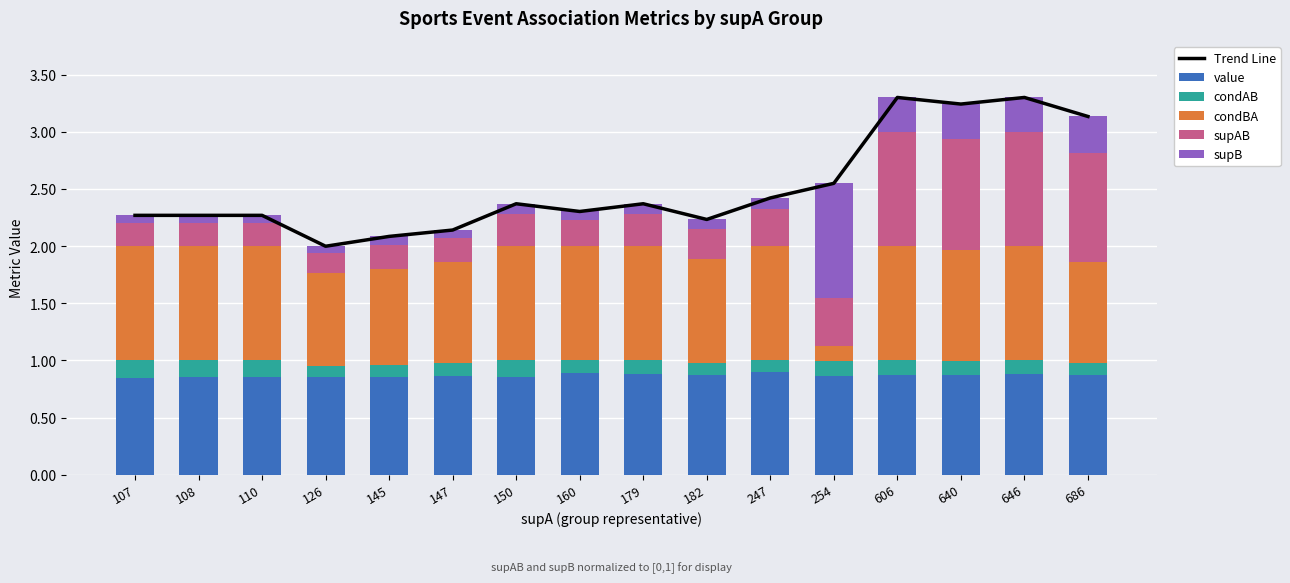

Reading left to right, what are all the values shown in this chart?

Trend Line: 107=2.3	108=2.3	110=2.3	126=2.0	145=2.1	147=2.1	150=2.4	160=2.3	179=2.4	182=2.2	247=2.4	254=2.6	606=3.3	640=3.2	646=3.3	686=3.1
value: 107=0.9	108=0.9	110=0.9	126=0.9	145=0.9	147=0.9	150=0.9	160=0.9	179=0.9	182=0.9	247=0.9	254=0.9	606=0.9	640=0.9	646=0.9	686=0.9
condAB: 107=0.1	108=0.1	110=0.1	126=0.1	145=0.1	147=0.1	150=0.1	160=0.1	179=0.1	182=0.1	247=0.1	254=0.1	606=0.1	640=0.1	646=0.1	686=0.1
condBA: 107=1.0	108=1.0	110=1.0	126=0.8	145=0.8	147=0.9	150=1.0	160=1.0	179=1.0	182=0.9	247=1.0	254=0.1	606=1.0	640=1.0	646=1.0	686=0.9
supAB: 107=0.2	108=0.2	110=0.2	126=0.2	145=0.2	147=0.2	150=0.3	160=0.2	179=0.3	182=0.3	247=0.3	254=0.4	606=1.0	640=1.0	646=1.0	686=0.9
supB: 107=0.1	108=0.1	110=0.1	126=0.1	145=0.1	147=0.1	150=0.1	160=0.1	179=0.1	182=0.1	247=0.1	254=1.0	606=0.3	640=0.3	646=0.3	686=0.3